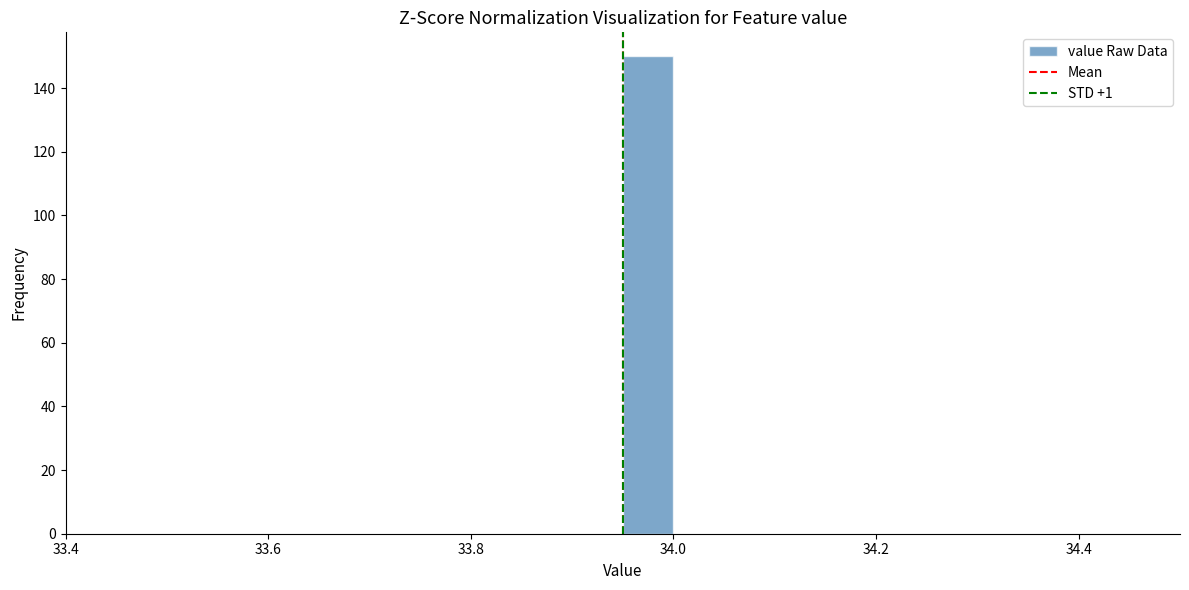

Read against the x-axis, roughly where is the centre of the tallest bar?

33.98